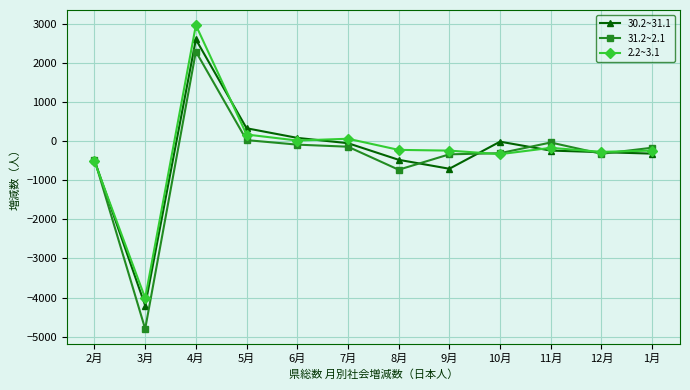

At which label does 2.2~3.1 reach its peak?

4月